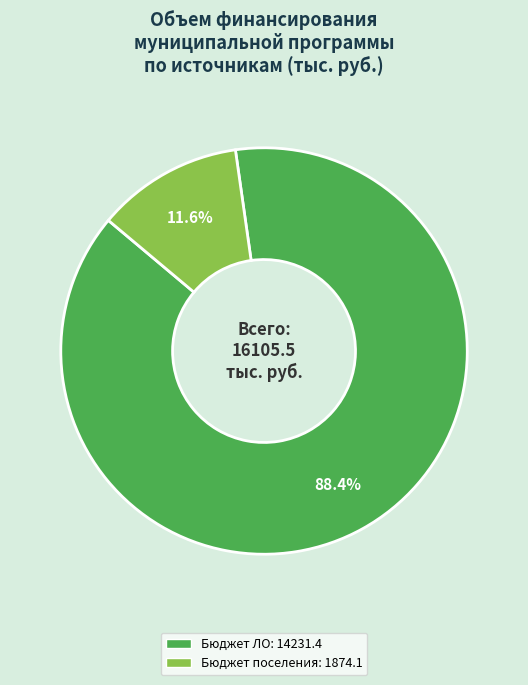

Does any single category account for the majority?

Yes